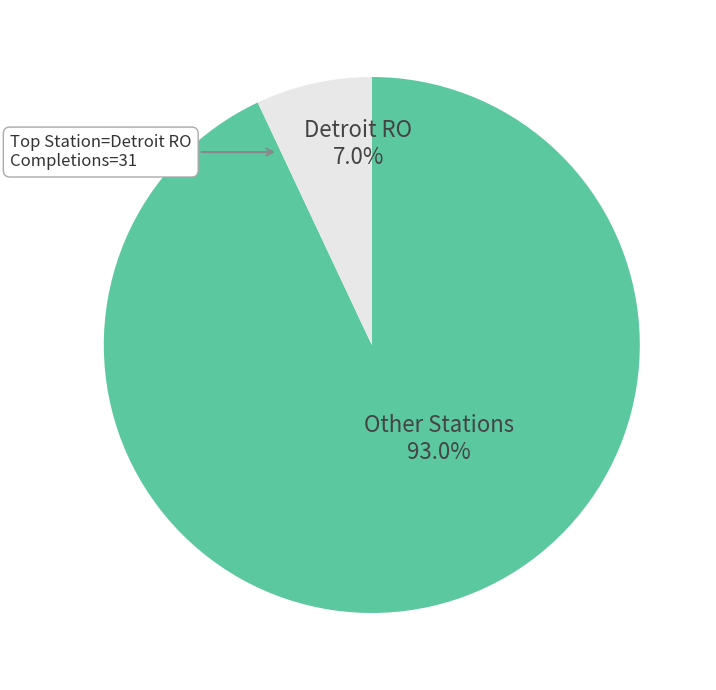

Between Other Stations and Detroit RO, which is larger?

Other Stations